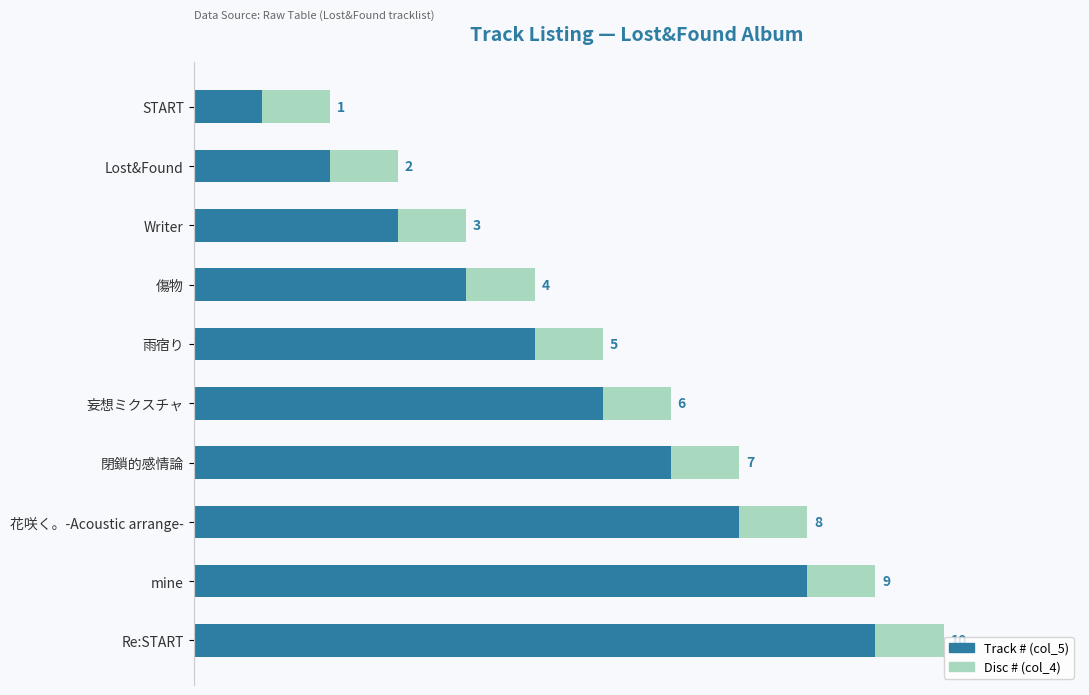

At which category is the sum across all series the highest?

Re:START